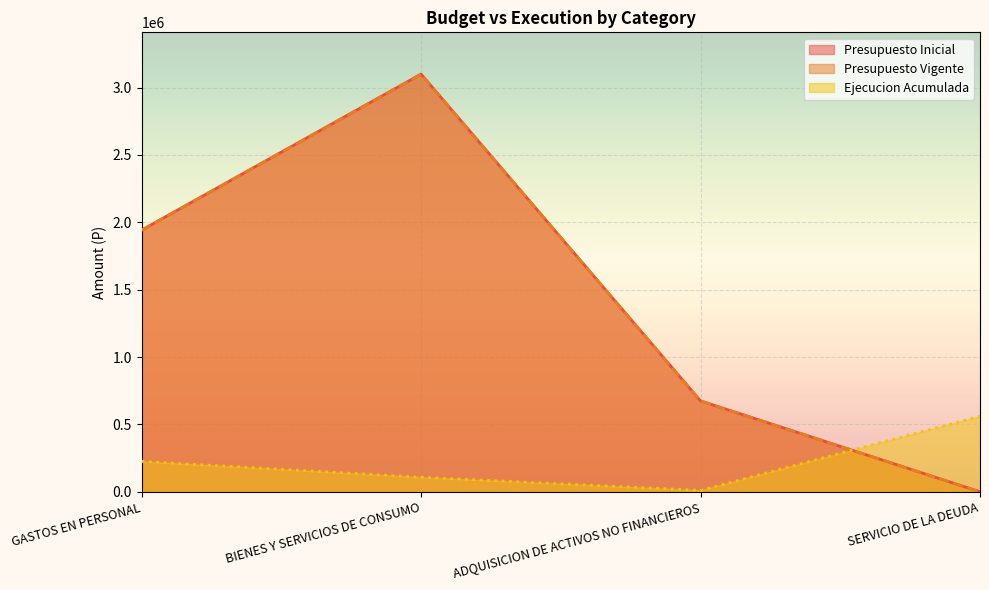

What is the difference between the second highest and second lowest values in the Presupuesto Vigente series?

1267070